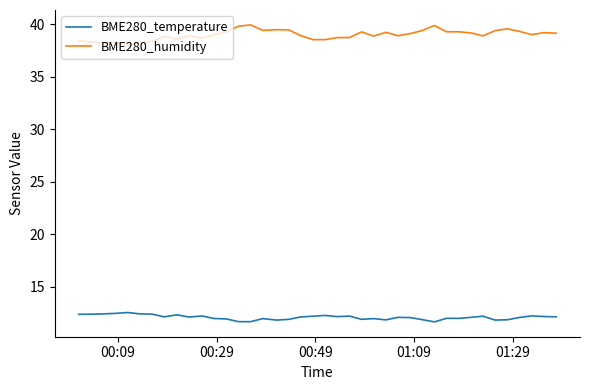

Rank the series by their average value, from lowest to highest.

BME280_temperature, BME280_humidity